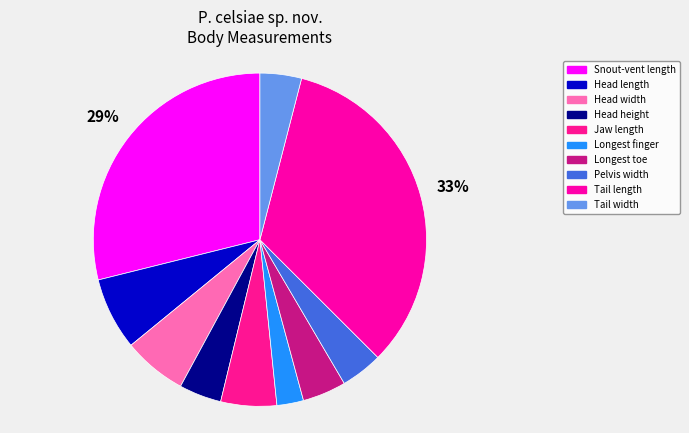

To the nearest percent, what percentage of the pie is Jaw length?

5%